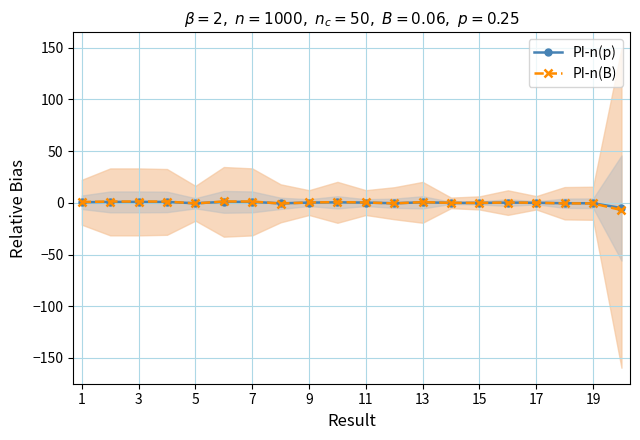

How many series are shown in this chart?

2